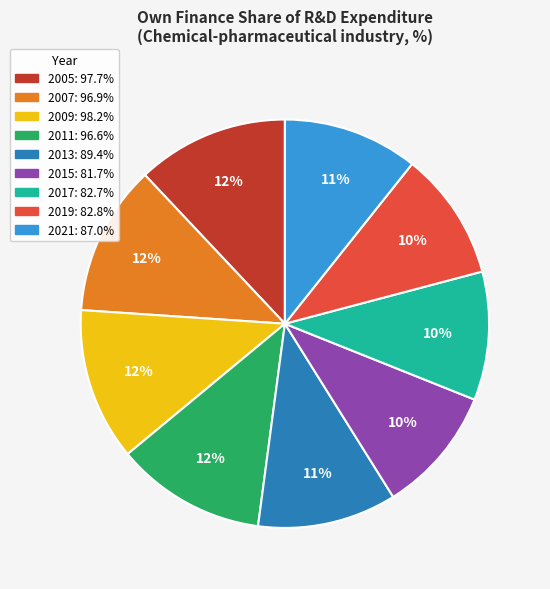

To the nearest percent, what is the average slice percentage?

11%